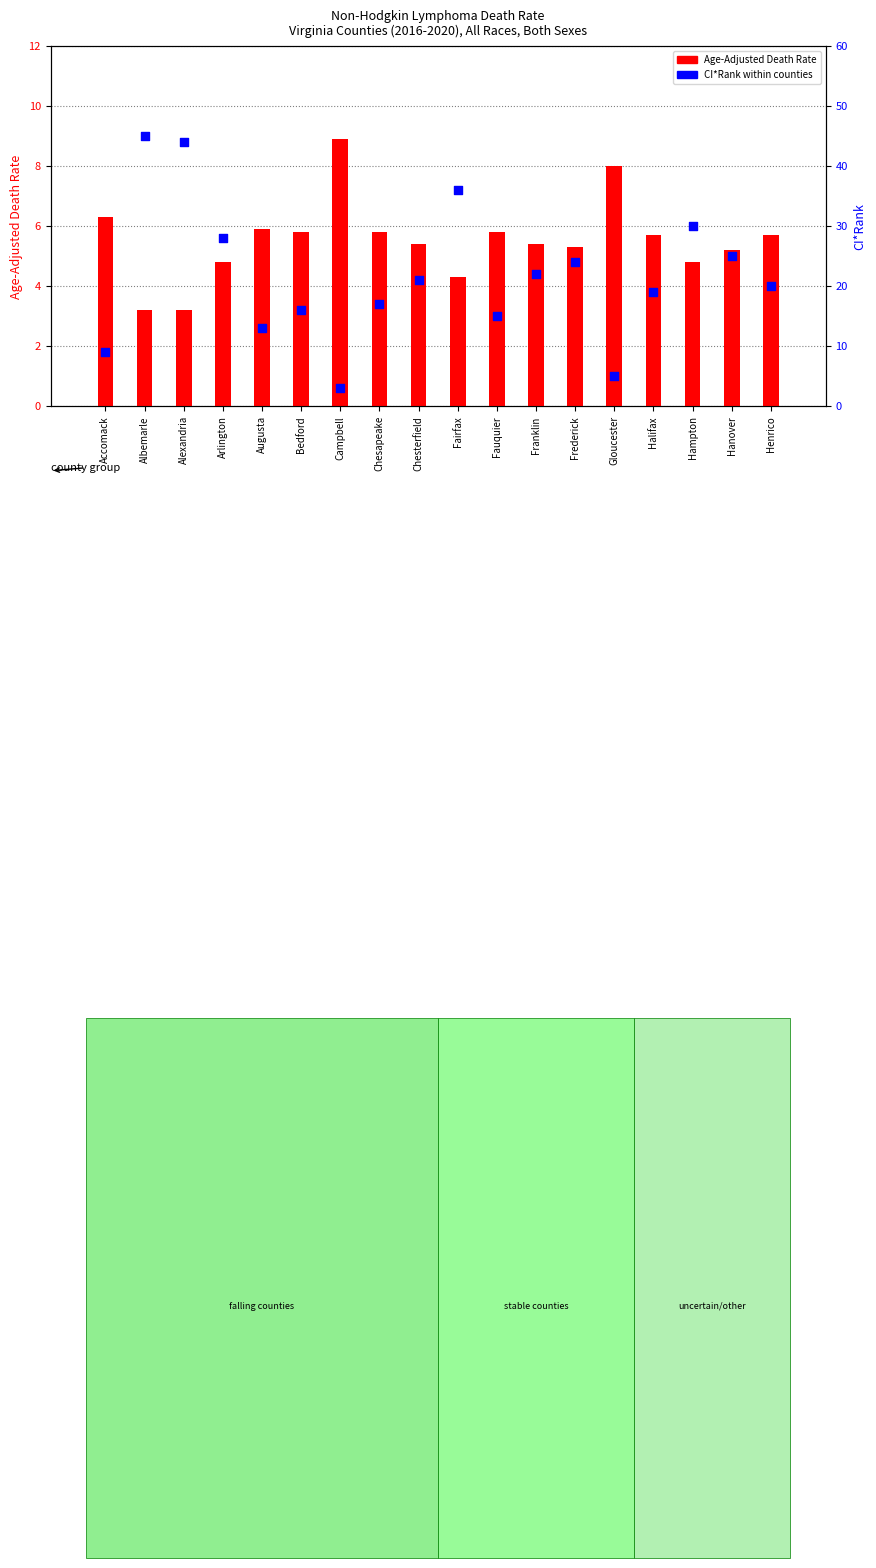

What is the total value across all series at Gloucester?

13.0